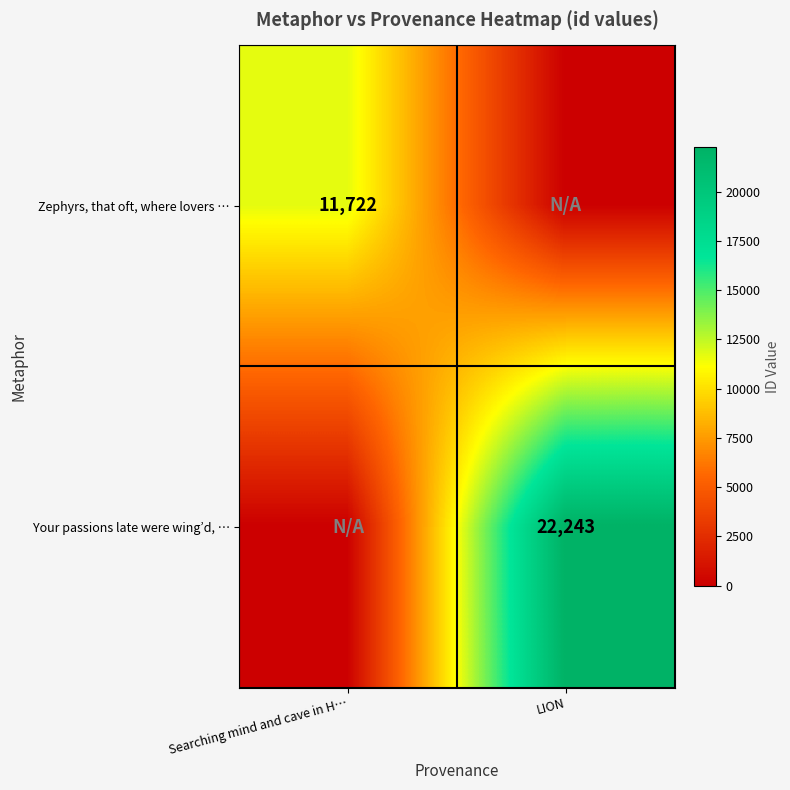

True or false: Your passions late were wing’d, … has a value of 34757 at LION.

False